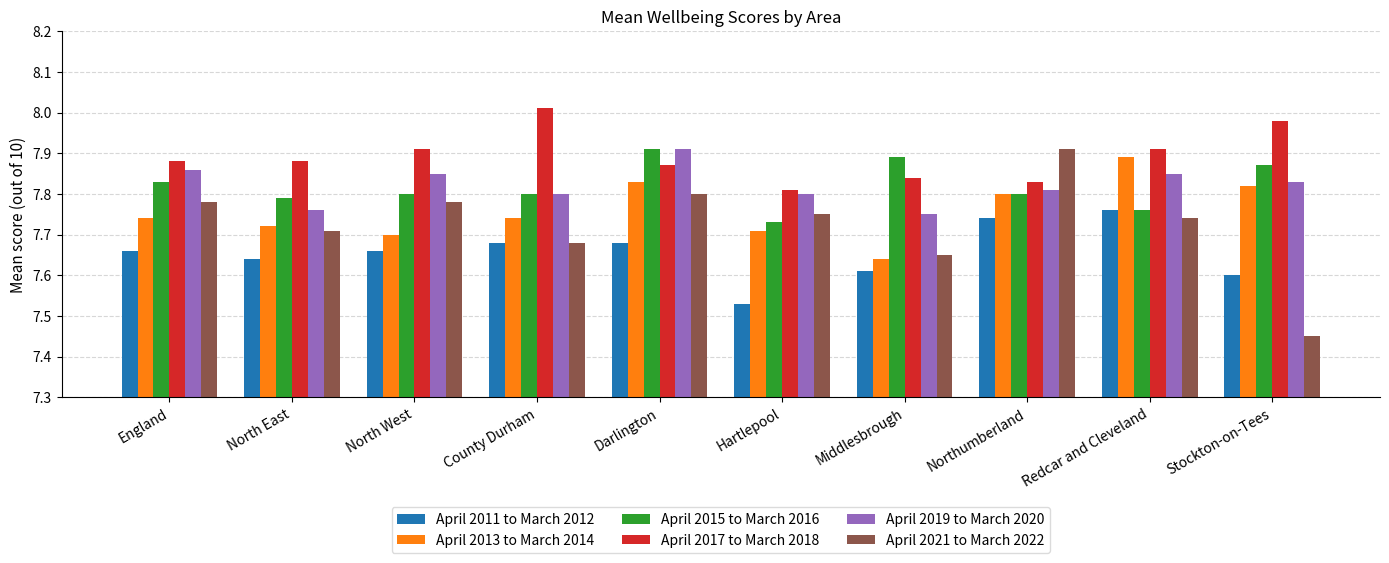

At how many categories does at least one series exceed 7?

10